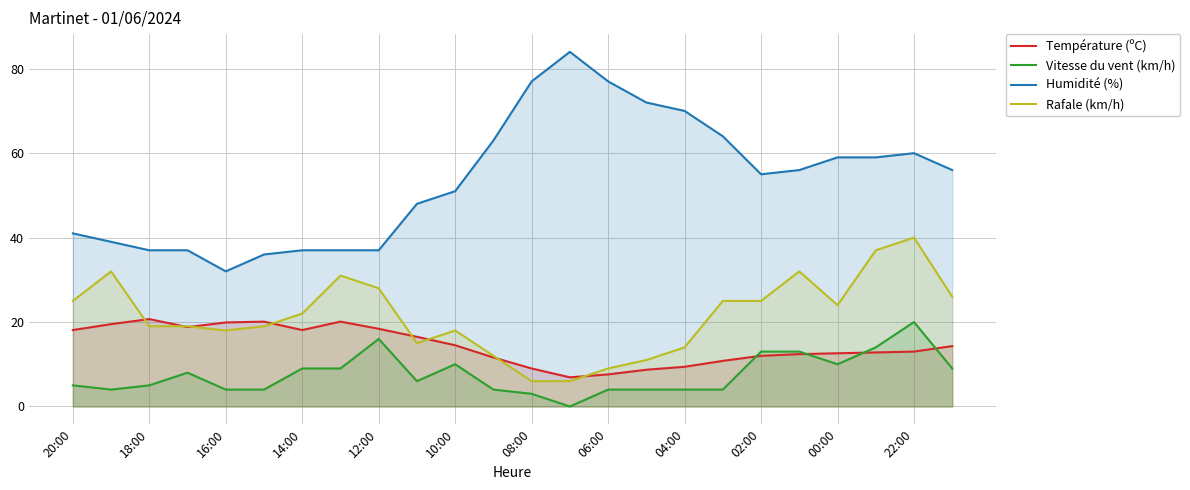

True or false: Rafale (km/h) has a value of 8.3 at 00:00.

False